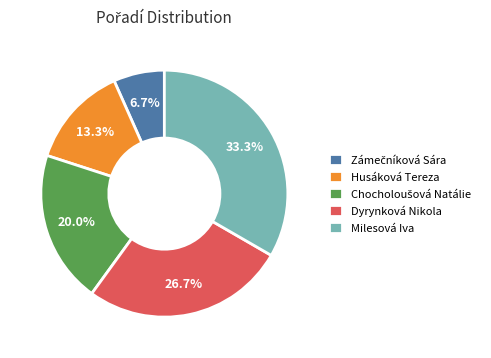

Which has a higher value, Dyrynková Nikola or Husáková Tereza?

Dyrynková Nikola